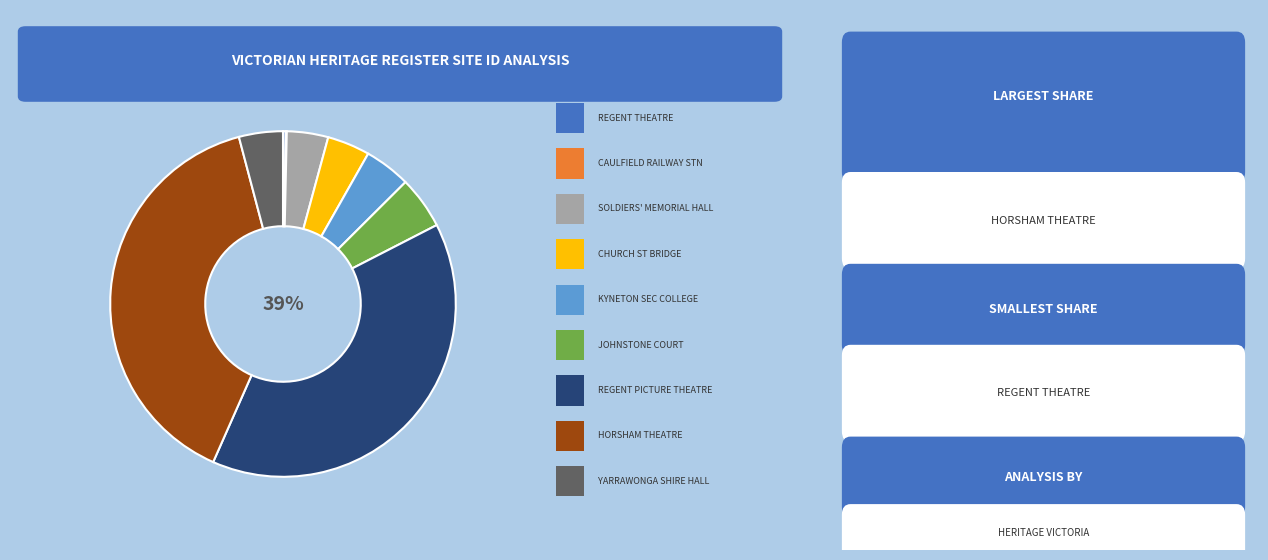

Is there any slice that represents more than half of the pie?

No